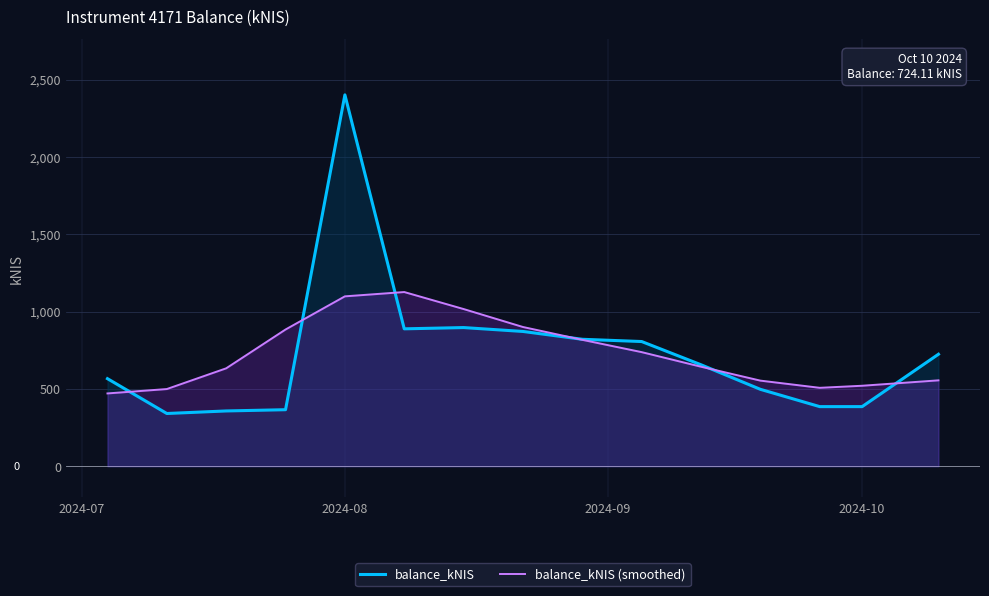

Which series has the widest spread of values?

balance_kNIS